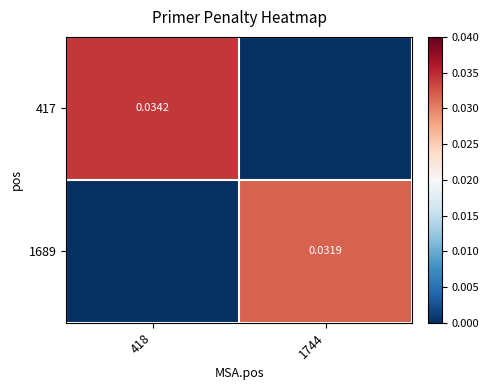

Rank the series by their maximum value, from highest to lowest.

417, 1689